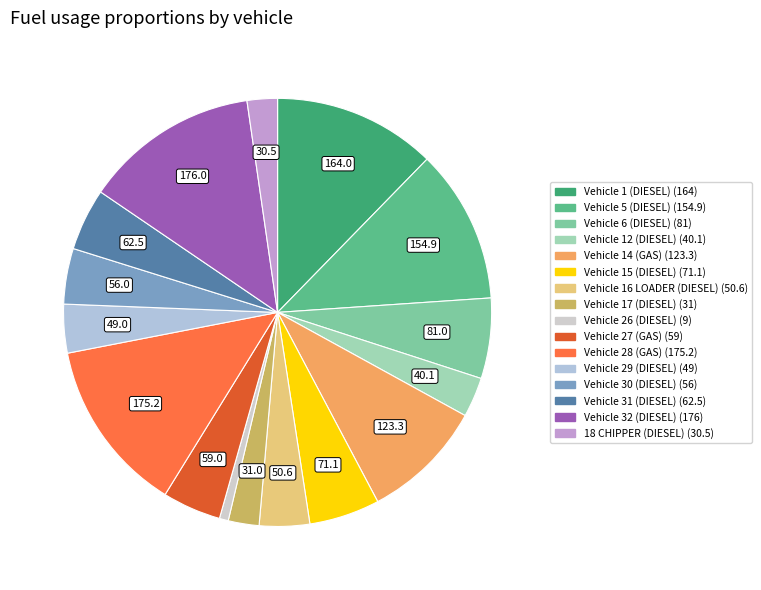

What is the ratio of the value at Vehicle 17 (DIESEL) to the value at Vehicle 28 (GAS)?

0.2